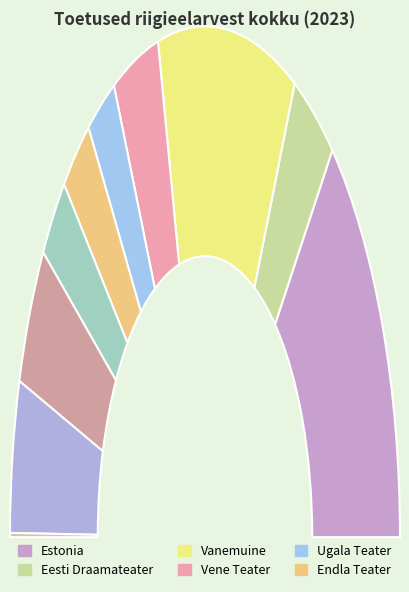

What is the smallest slice in the pie chart?

Paide Teater